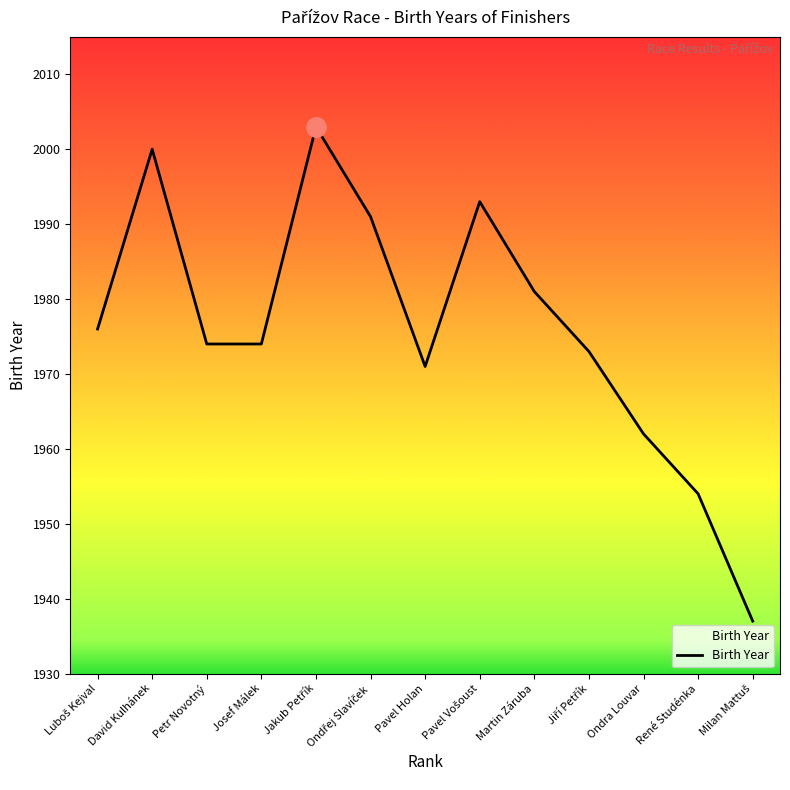

Is this an area chart (filled region under the line)?

No